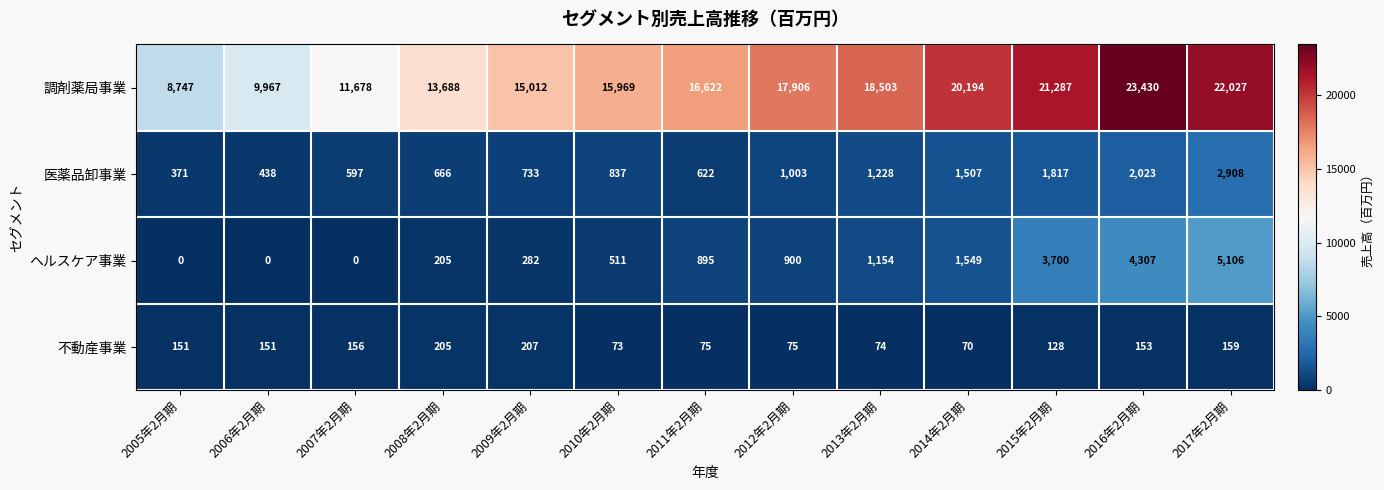

What is the sum of all ヘルスケア事業 values?

18609